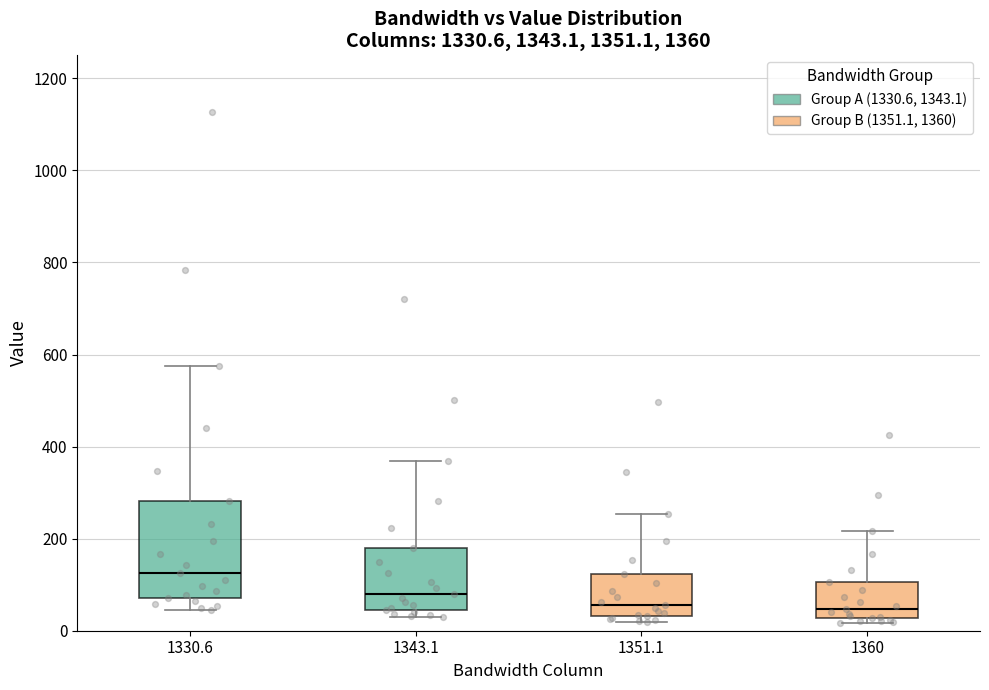

Reading left to right, read every box against the y-axis: the position of its median line, the range the box covers, and the ends of its whiskers. The values are not printed on the chart, so give them approximately, as read against the axis.

1330.6: median 120, box 80 to 280, whiskers 40 to 580
1343.1: median 80, box 40 to 180, whiskers 20 to 360
1351.1: median 60, box 40 to 120, whiskers 20 to 260
1360: median 40, box 20 to 100, whiskers 20 (just below the box's lower edge) to 220